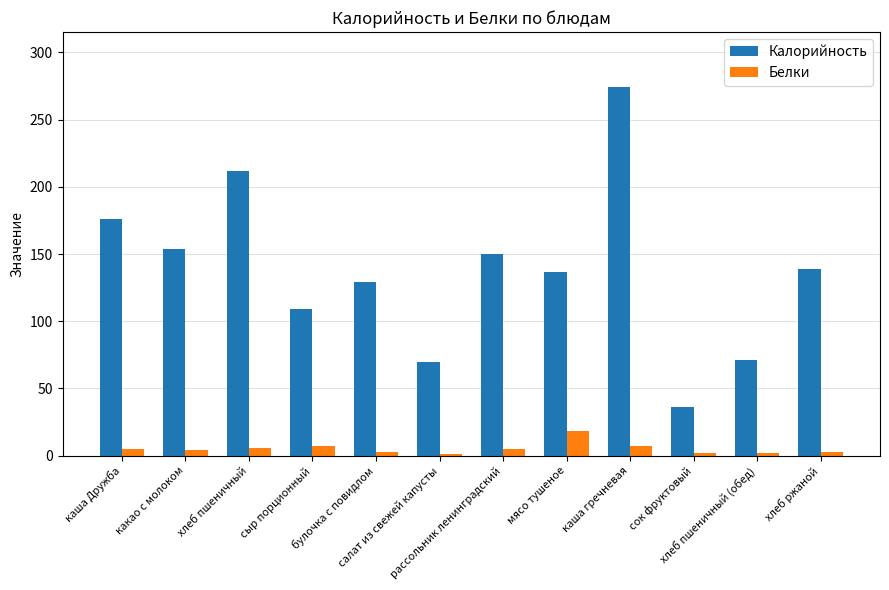

How many data points does each series have?

12